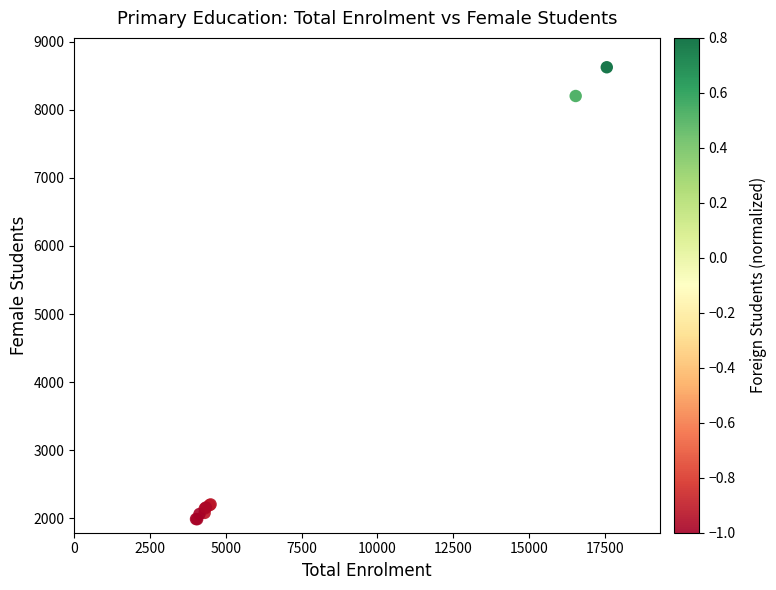

What Y value in the scatter plot is closest to 5305?

8201